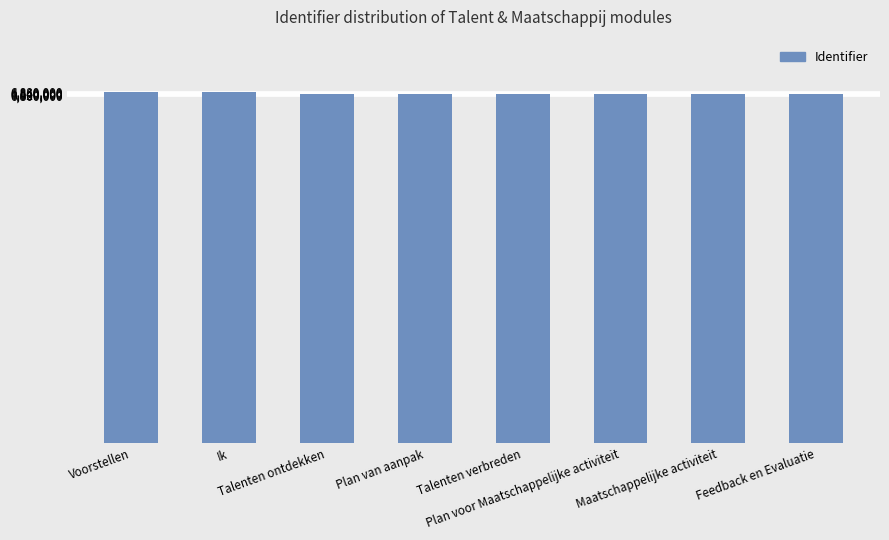

Are the bars horizontal?

No